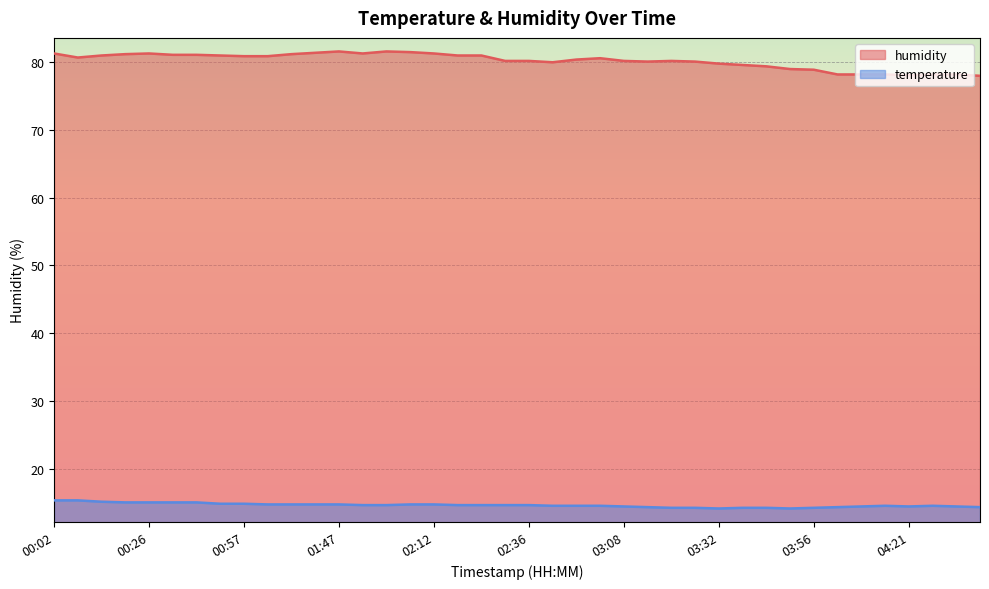

What is the difference between the second highest and second lowest values in the humidity series?

3.5